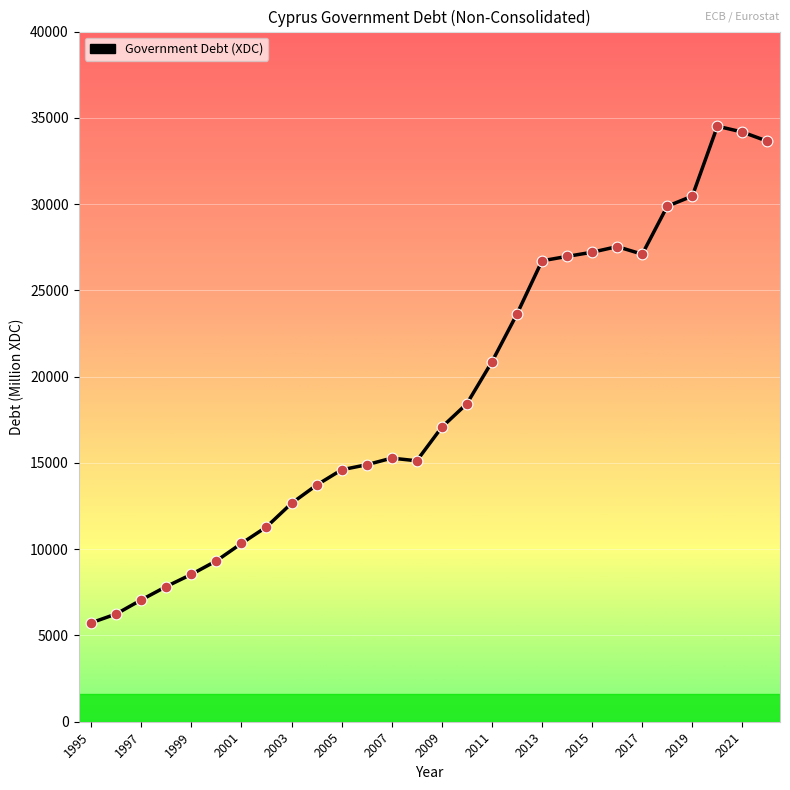

What is the smallest value displayed?

5732.2